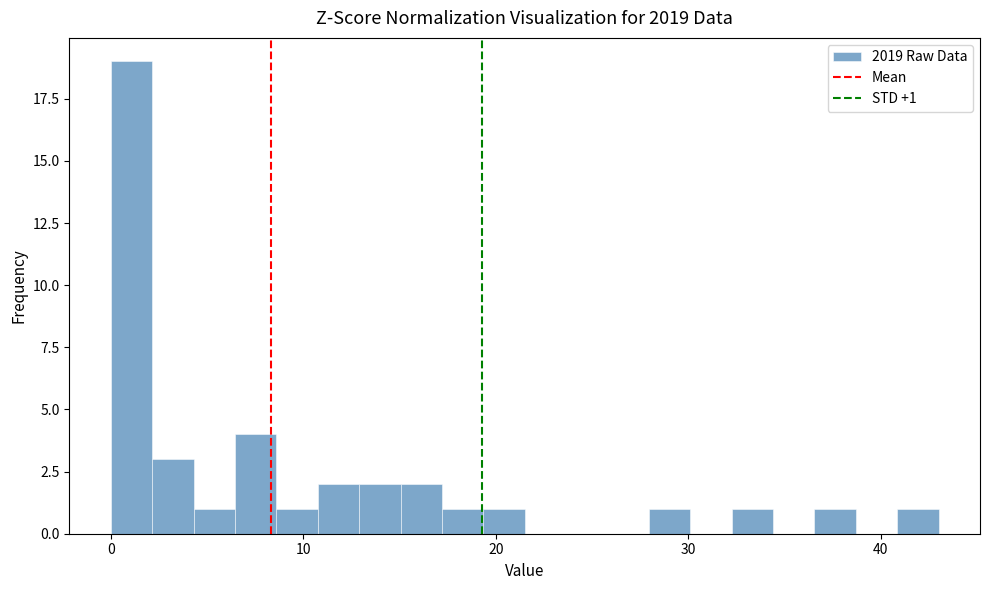

Around what value on the x-axis is the tallest bar? Give the approximate position of its centre, as read against the axis.

1